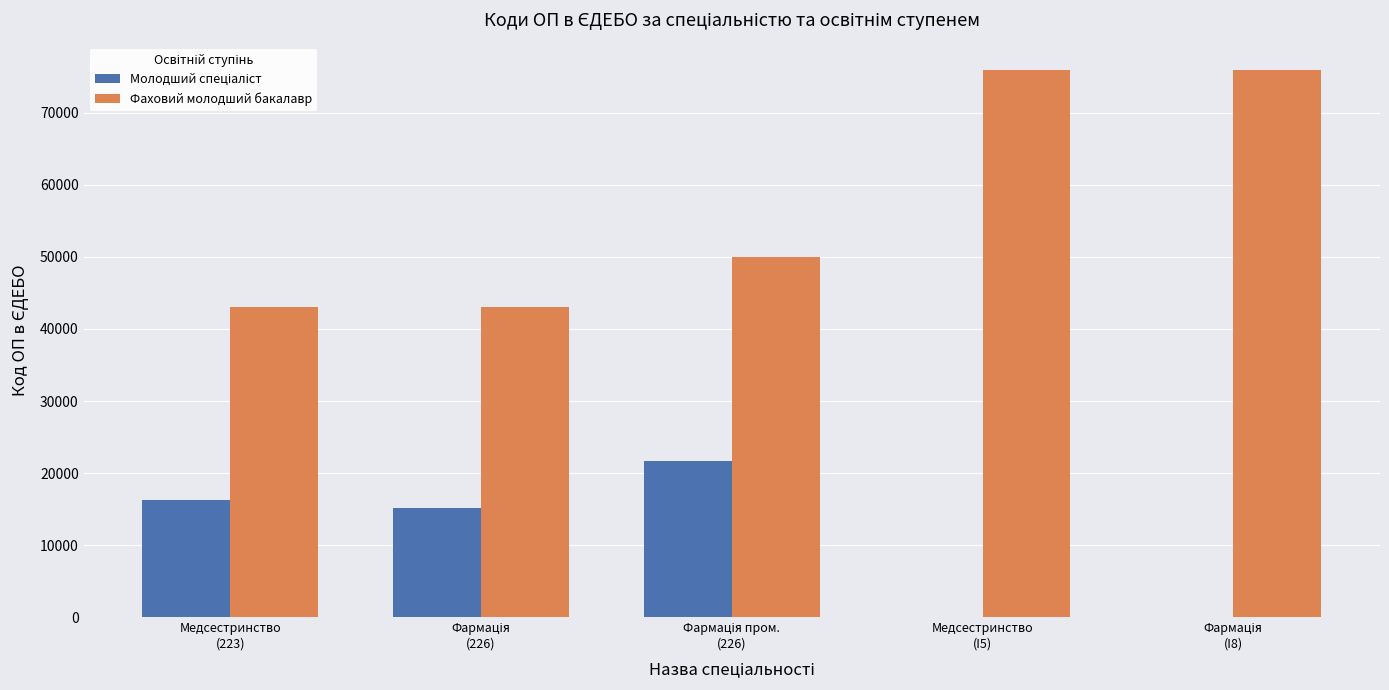

Which series has the widest spread of values?

Фаховий молодший бакалавр